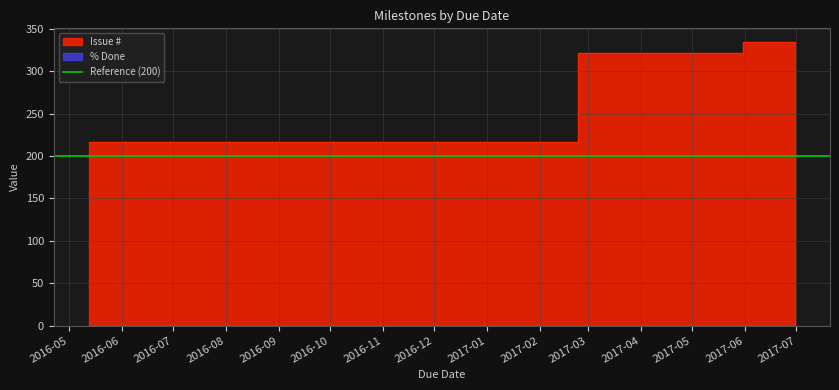

What is the label of the 3rd point from the left?

2017-05-31